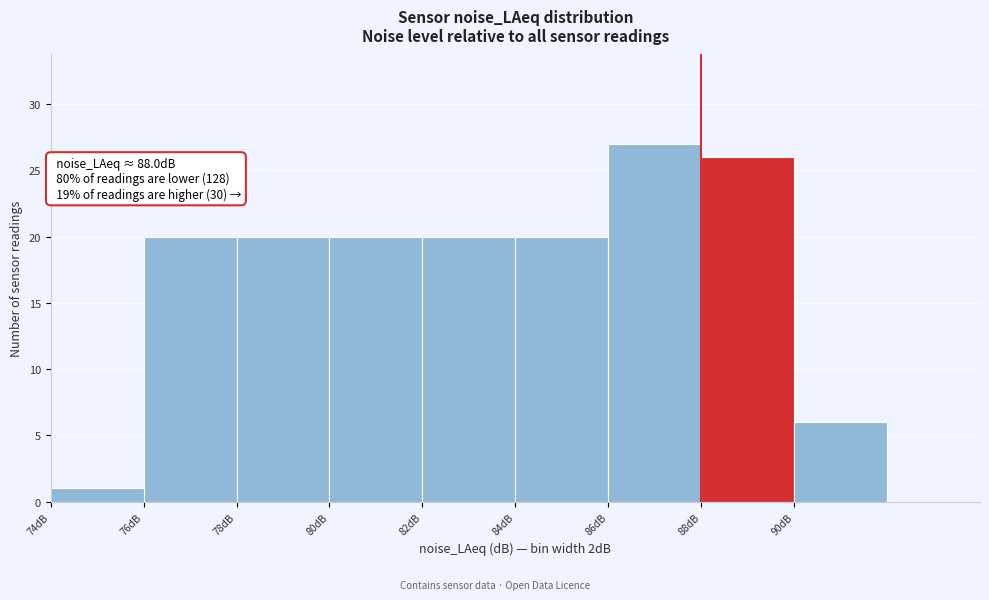

Over which range of the x-axis is the bar tallest?

86 to 88